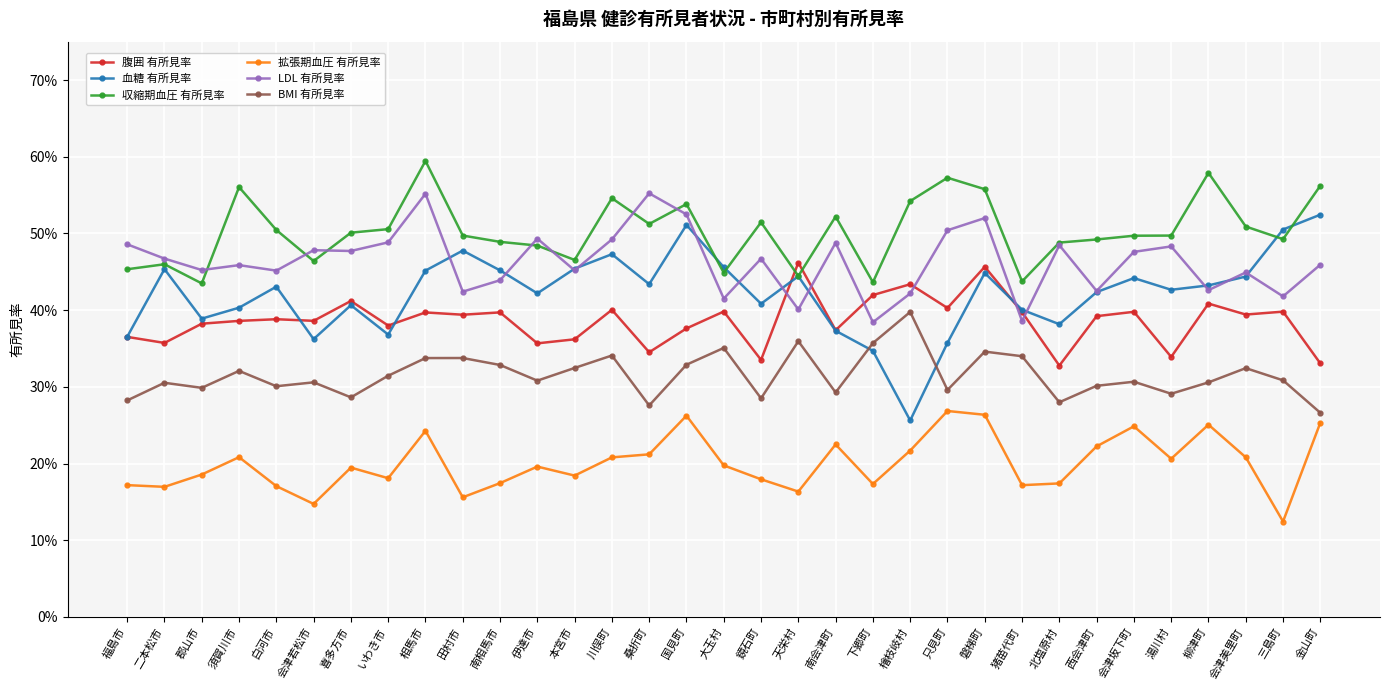

At which category does 拡張期血圧 有所見率 reach its first local valley?

二本松市